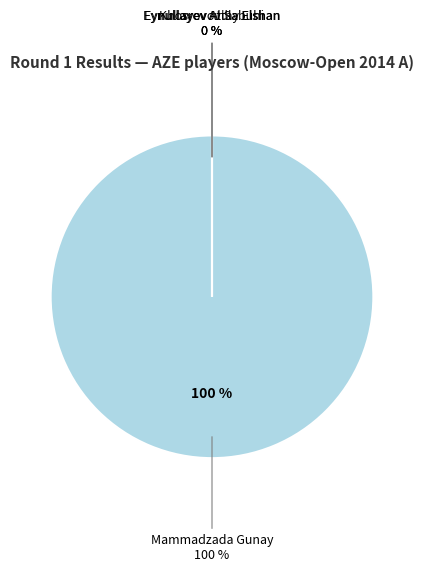

What is the change in value from Mammadzada Gunay to Eynullayev Altay Elshan?

-1